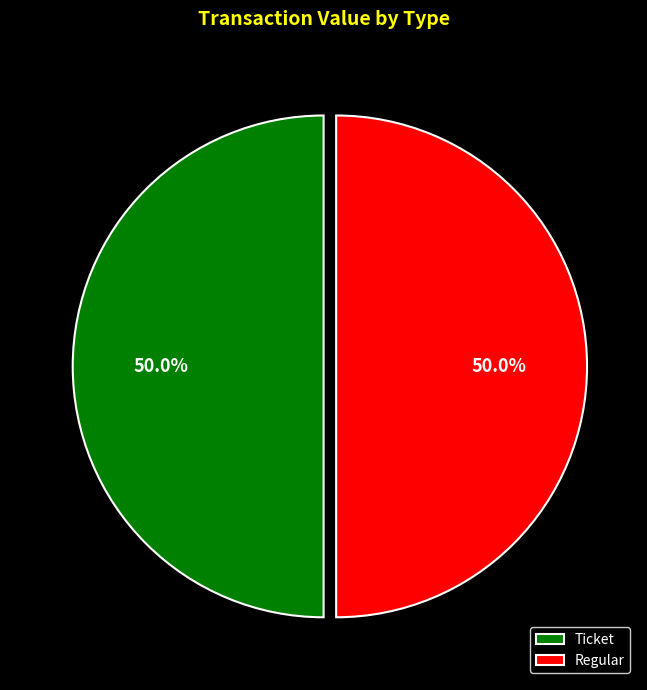

How much of the chart is everything except Ticket?

50.0%